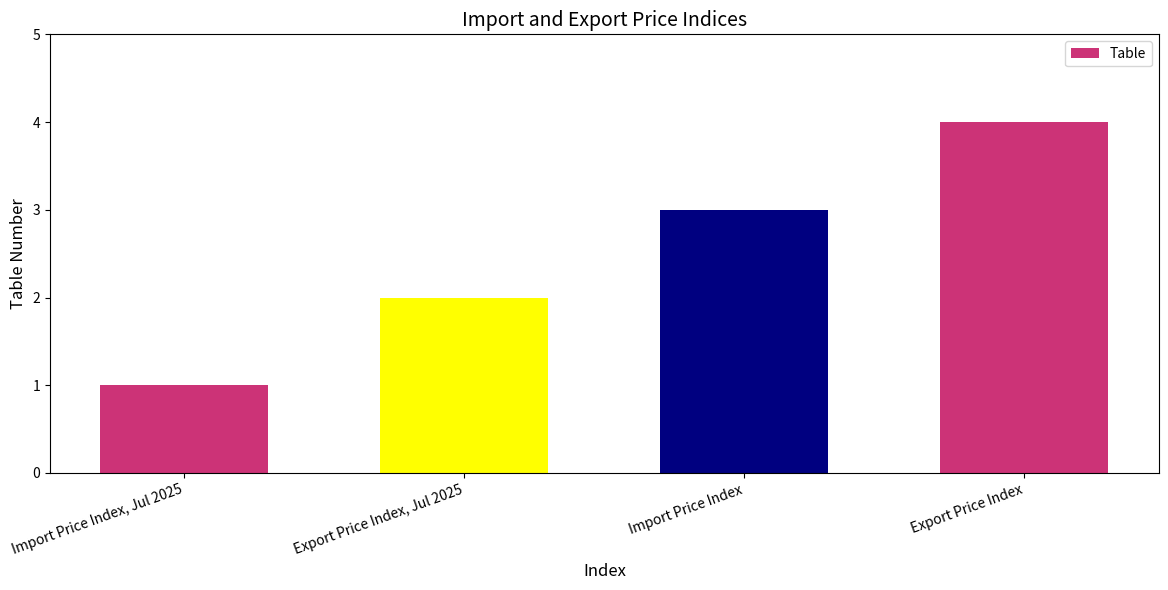

Between Export Price Index and Export Price Index, Jul 2025, which is larger?

Export Price Index